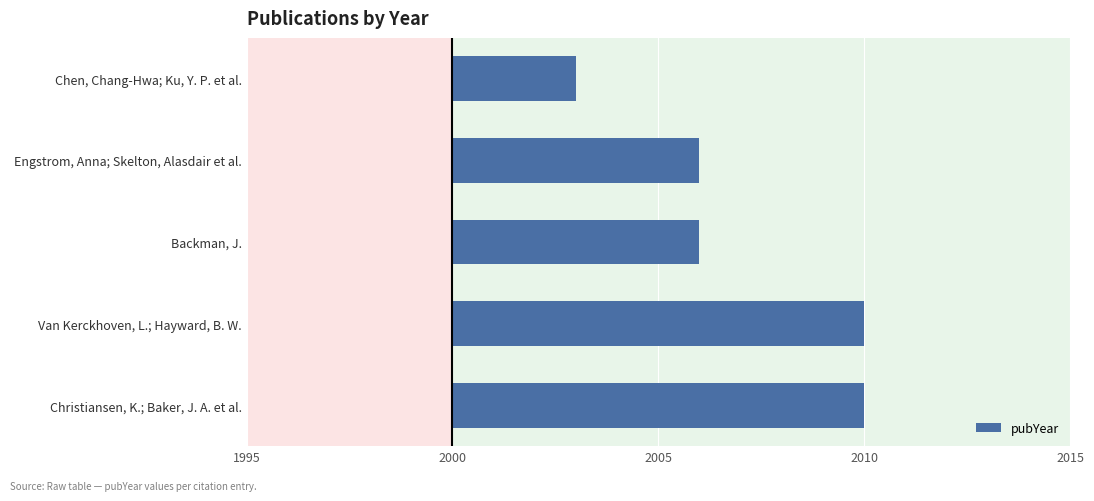

Which has a higher value, Christiansen, K.; Baker, J. A. et al. or Engstrom, Anna; Skelton, Alasdair et al.?

Christiansen, K.; Baker, J. A. et al.